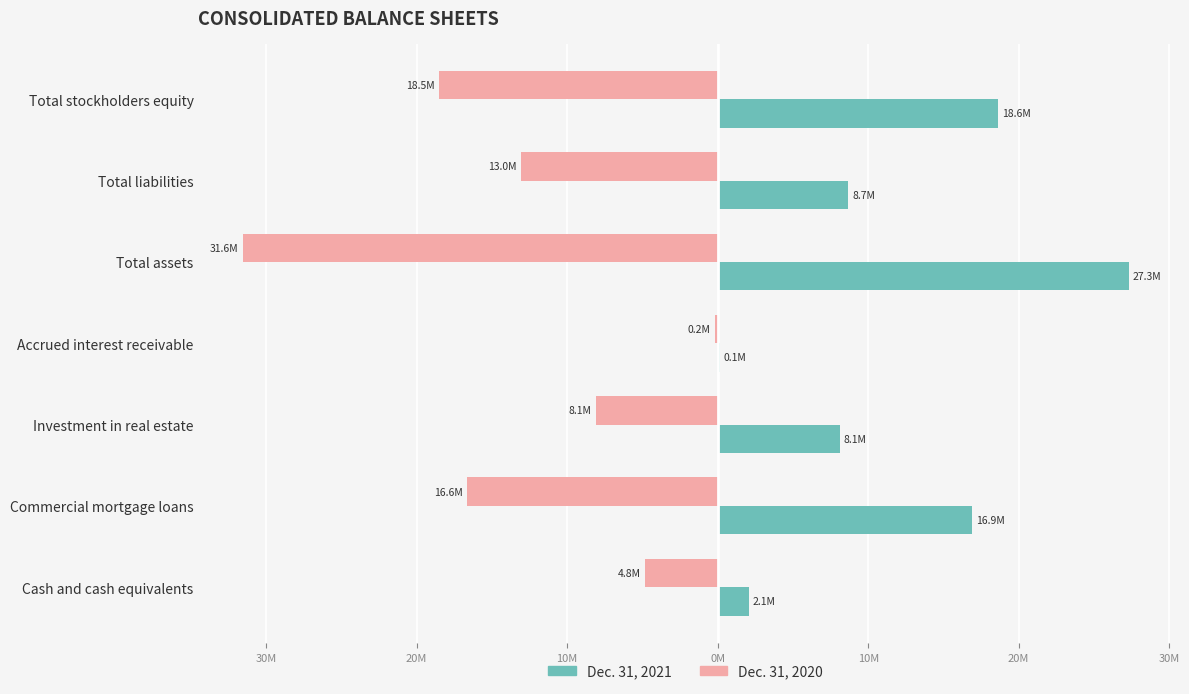

What are all the series names shown in the legend?

Dec. 31, 2021, Dec. 31, 2020